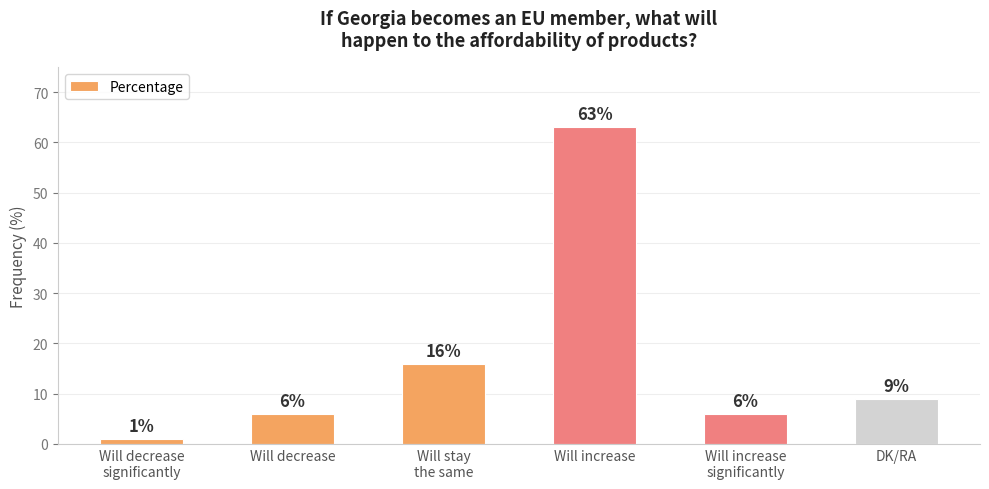

Is it true that the value at Will stay
the same is 16?

True